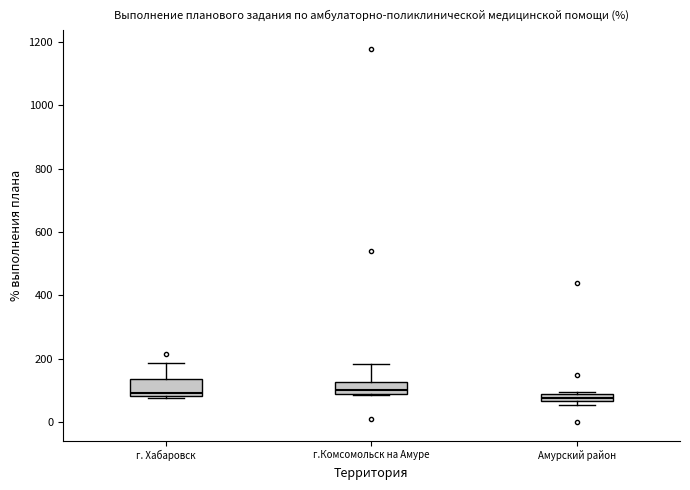

Where is the lower edge of the box for г. Хабаровск on the y-axis? The values are not printed on the chart, so give them approximately, as read against the axis.

80